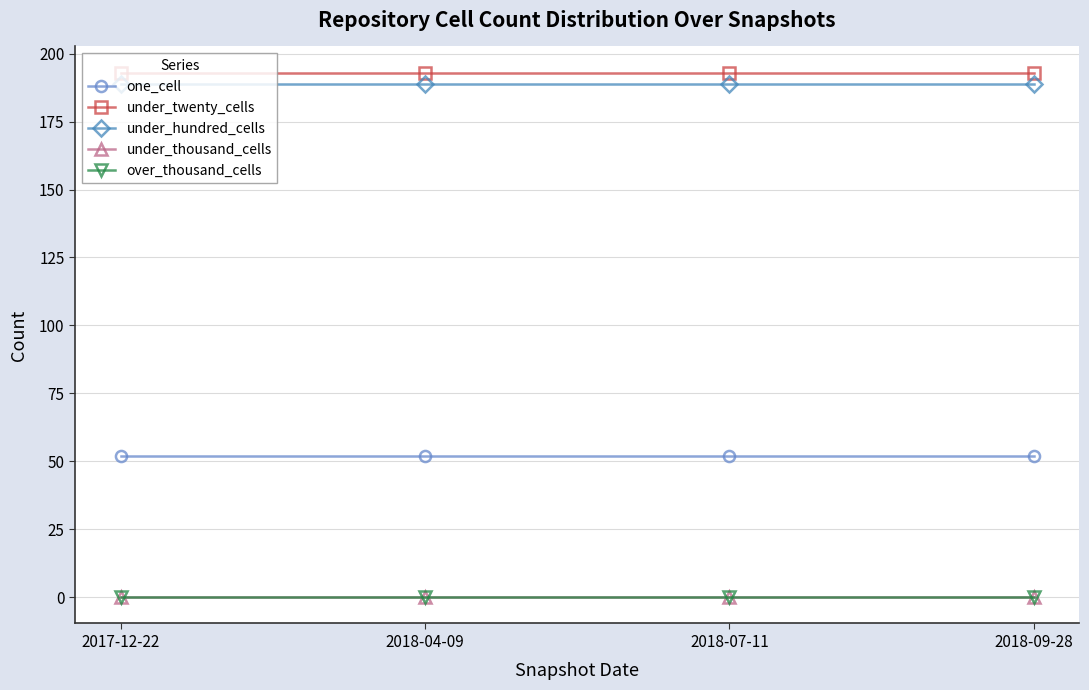

What is the label of the 4th point from the right?

2017-12-22